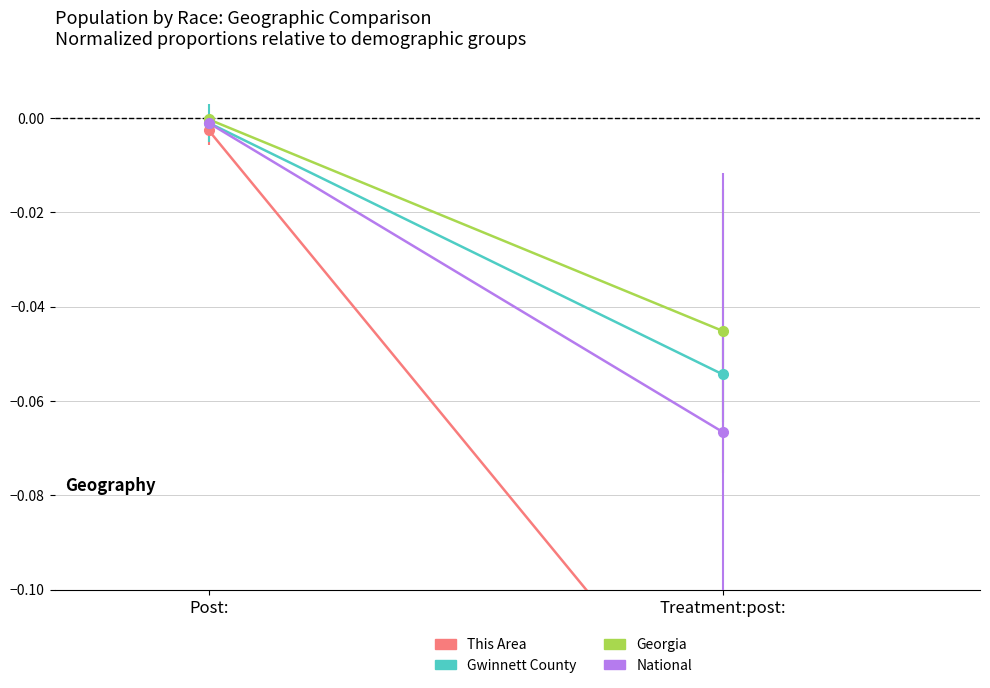

Which series has the largest range (max minus min)?

This Area